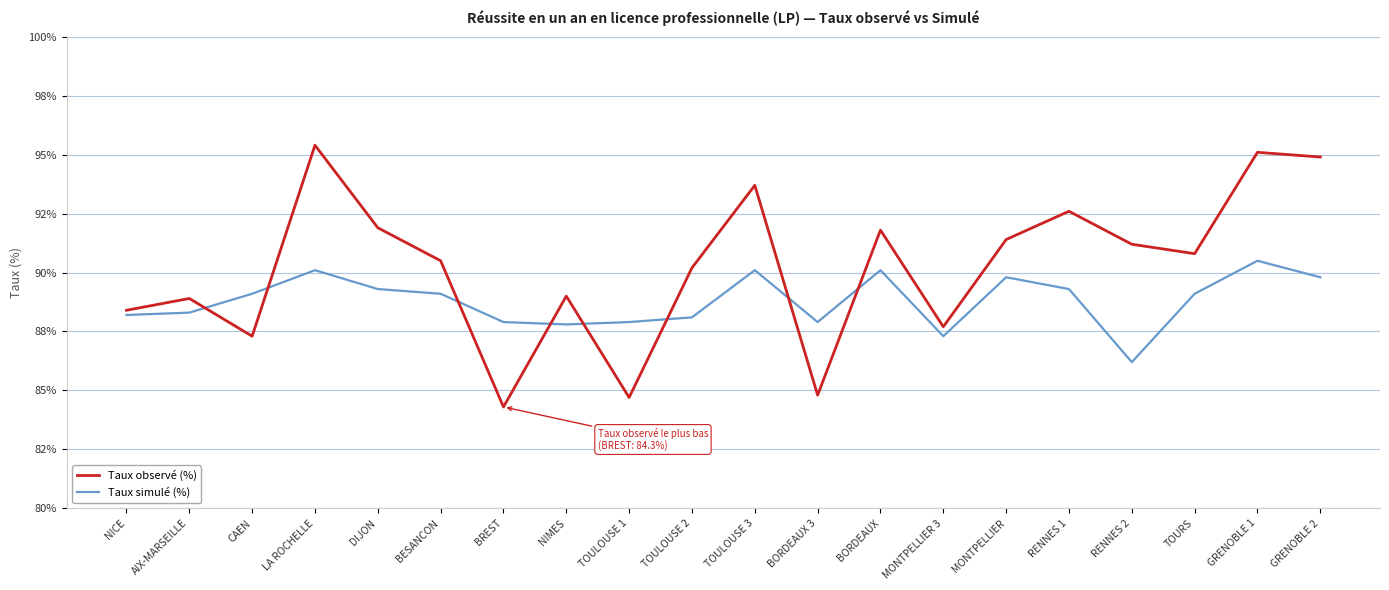

After their last crossing, which series has the higher values: Taux observé (%) or Taux simulé (%)?

Taux observé (%)